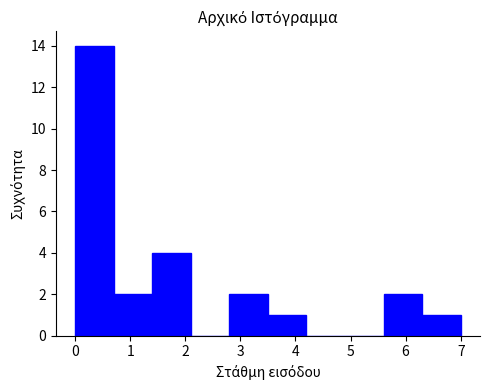

What is the height of the bar covering 5.6 to 6.3 on the x-axis? The values are not printed on the chart, so give them approximately, as read against the axis.

2